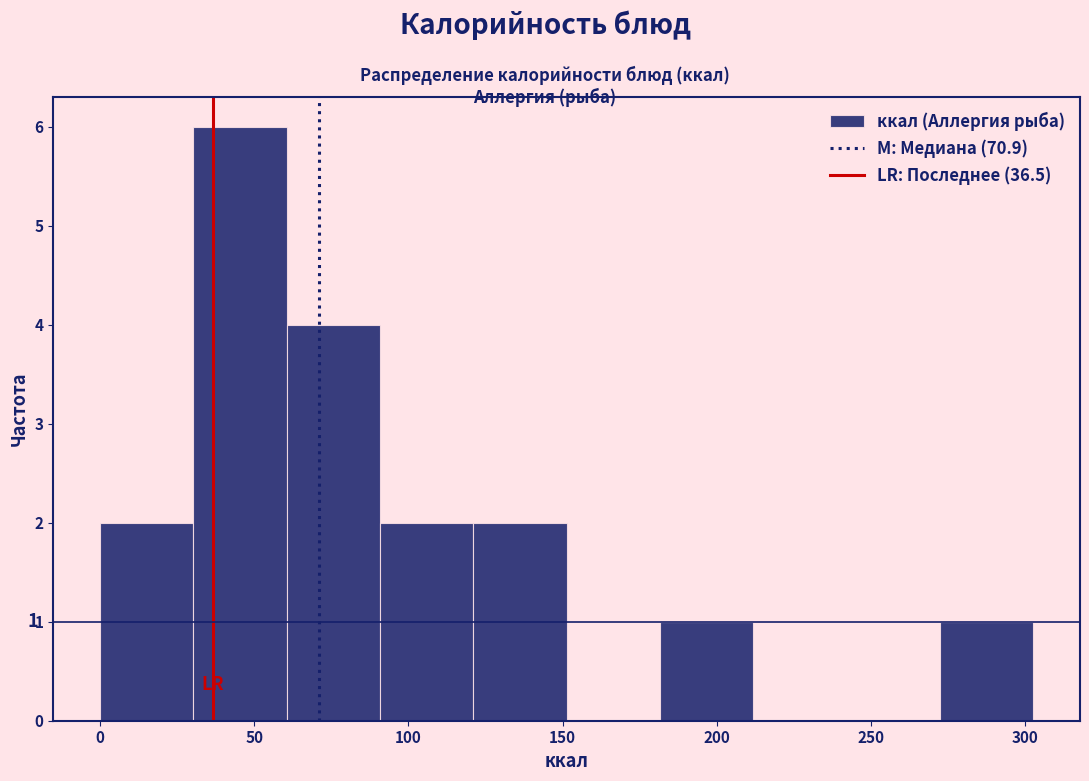

Over which range of the x-axis is the bar tallest?

30 to 60